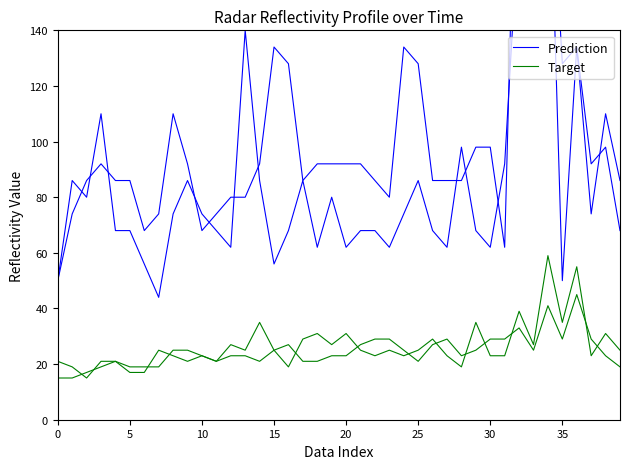

True or false: Target and Prediction intersect in this chart.

False